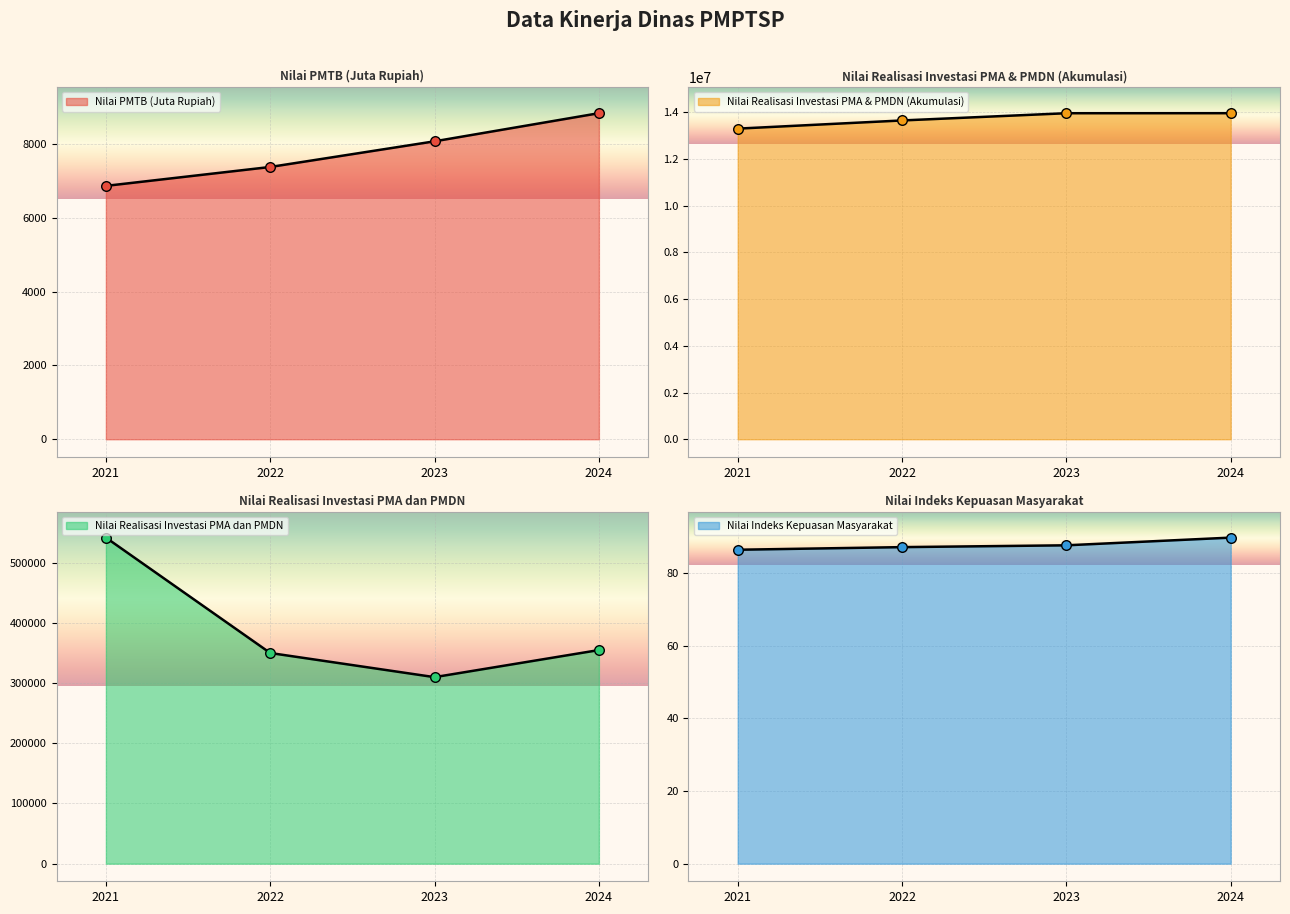

At which category is the sum across all series the highest?

2024